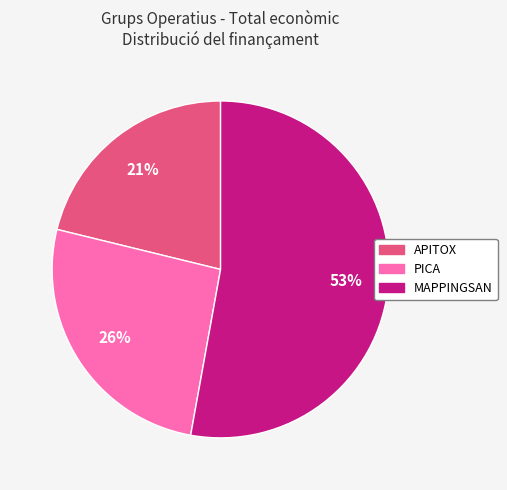

Which has a higher value, MAPPINGSAN or PICA?

MAPPINGSAN